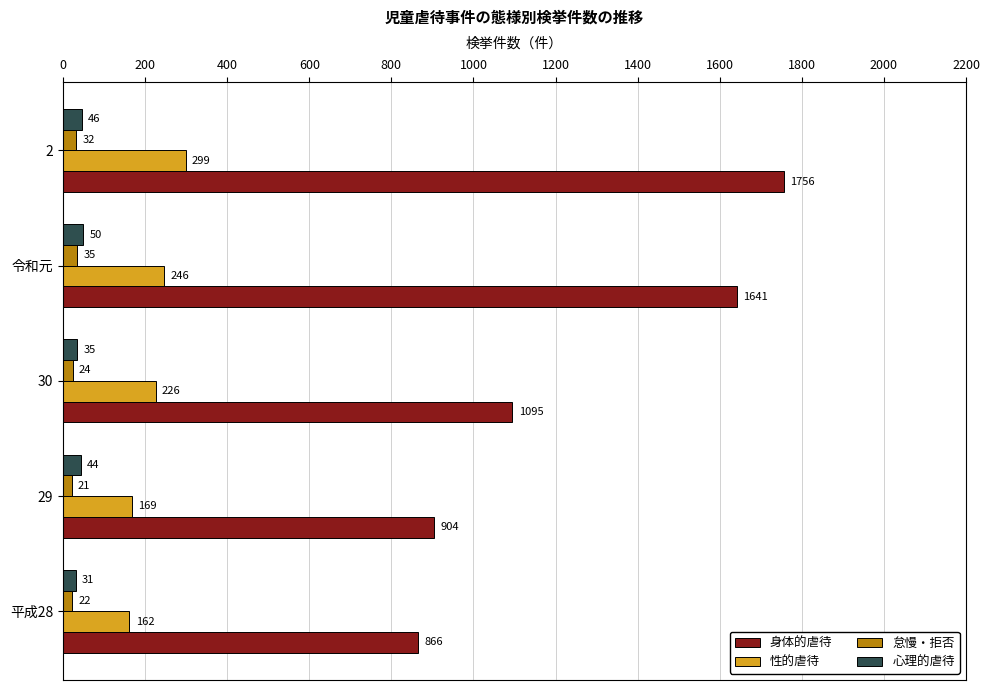

What is the sum of all 心理的虐待 values?

206